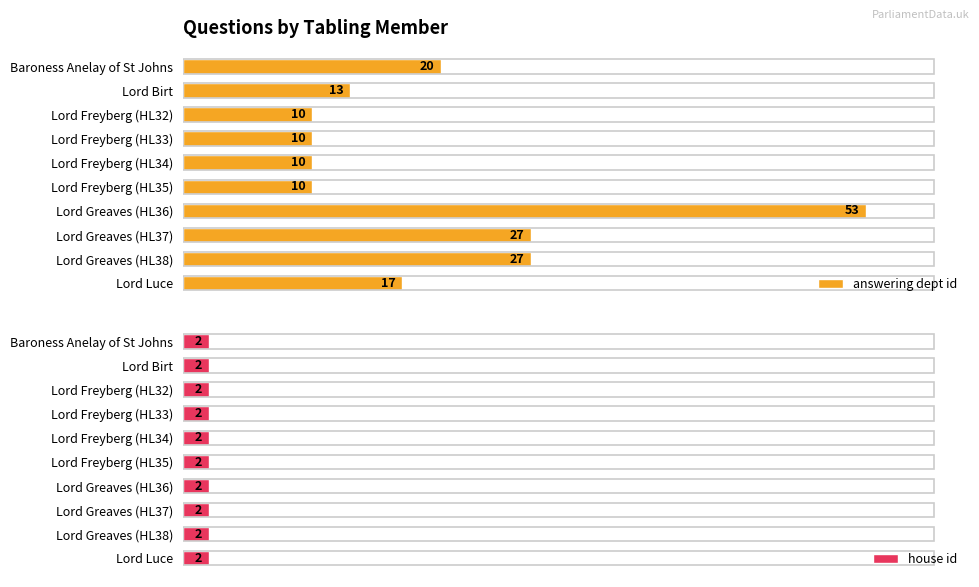

At which label does answering dept id reach its peak?

Lord Greaves (HL36)